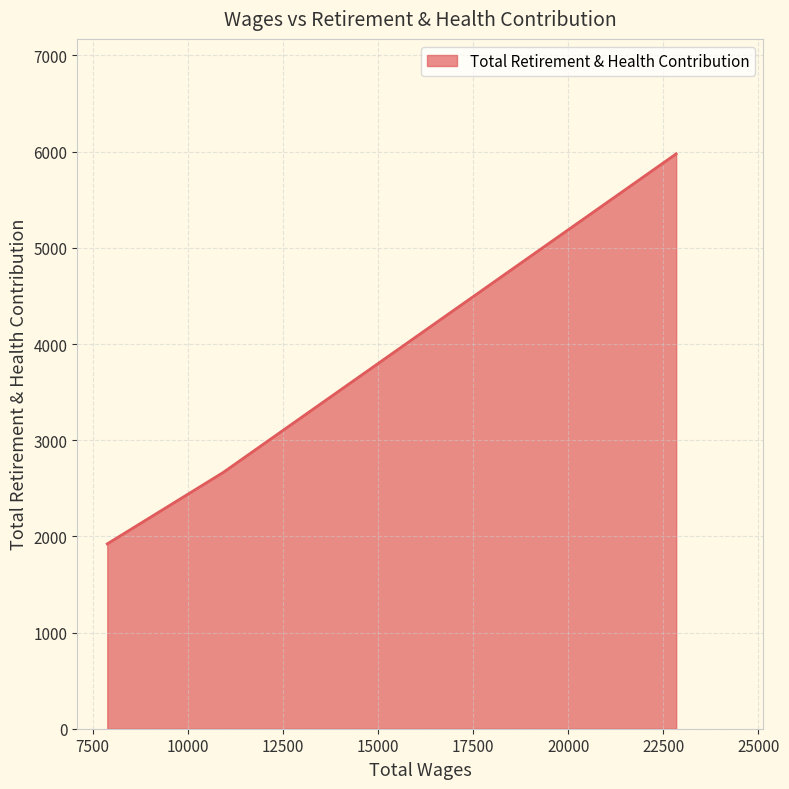

What is the difference between the maximum and second lowest values?

3313